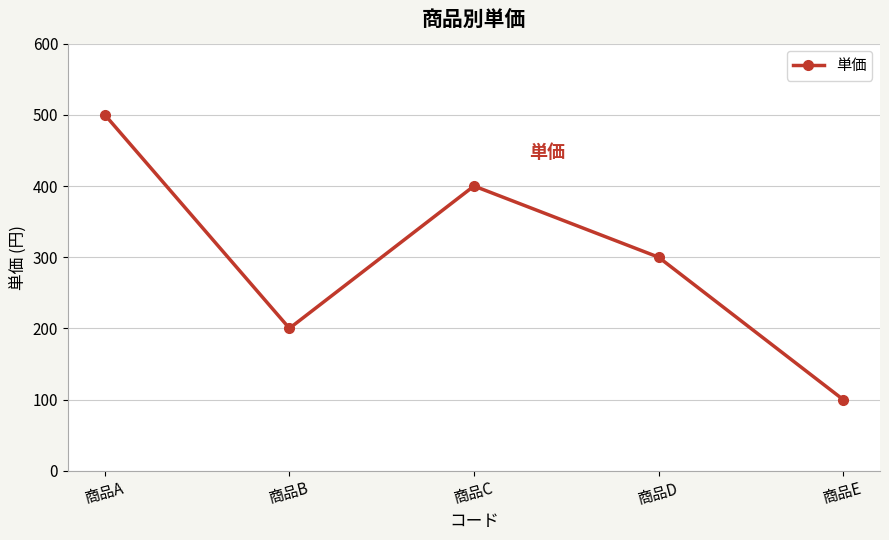

What is the average value?

300